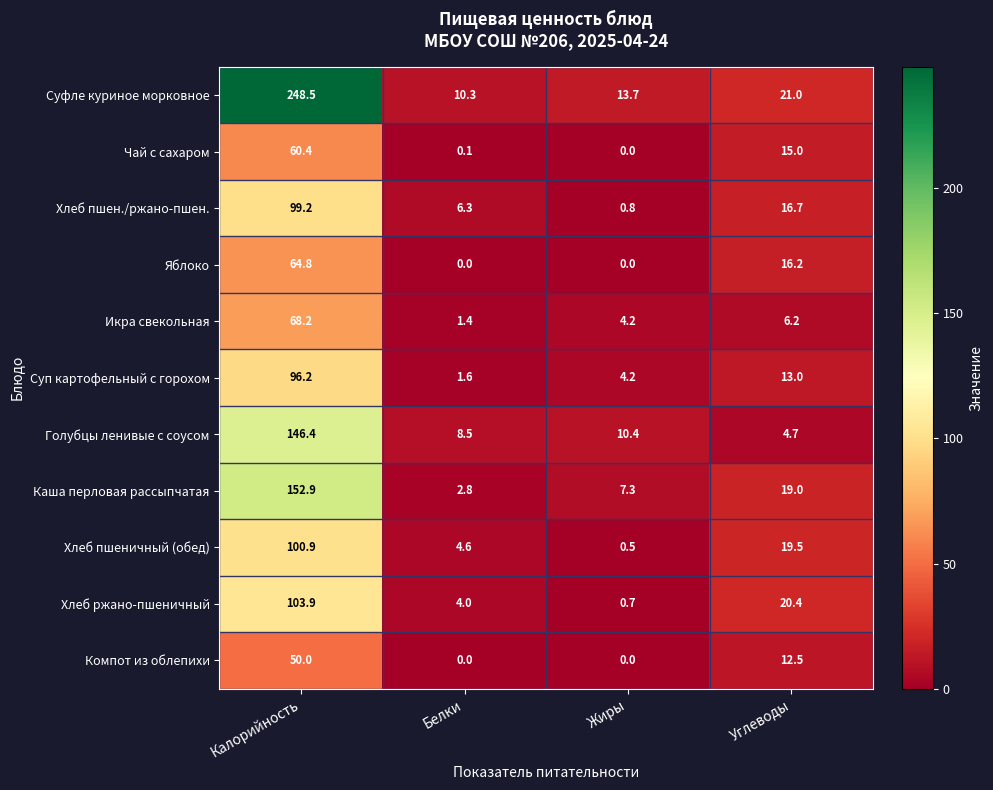

Rank the series at Калорийность from lowest to highest value.

Компот из облепихи, Чай с сахаром, Яблоко, Икра свекольная, Суп картофельный с горохом, Хлеб пшен./ржано-пшен., Хлеб пшеничный (обед), Хлеб ржано-пшеничный, Голубцы ленивые с соусом, Каша перловая рассыпчатая, Суфле куриное морковное